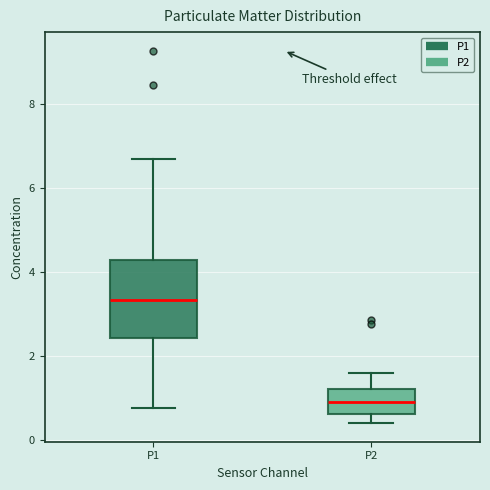

Reading left to right, read every box against the y-axis: the position of its median line, the range the box covers, and the ends of its whiskers. The values are not printed on the chart, so give them approximately, as read against the axis.

P1: median 3.4, box 2.4 to 4.2, whiskers 0.8 to 6.6
P2: median 1.0, box 0.6 to 1.2, whiskers 0.4 to 1.6